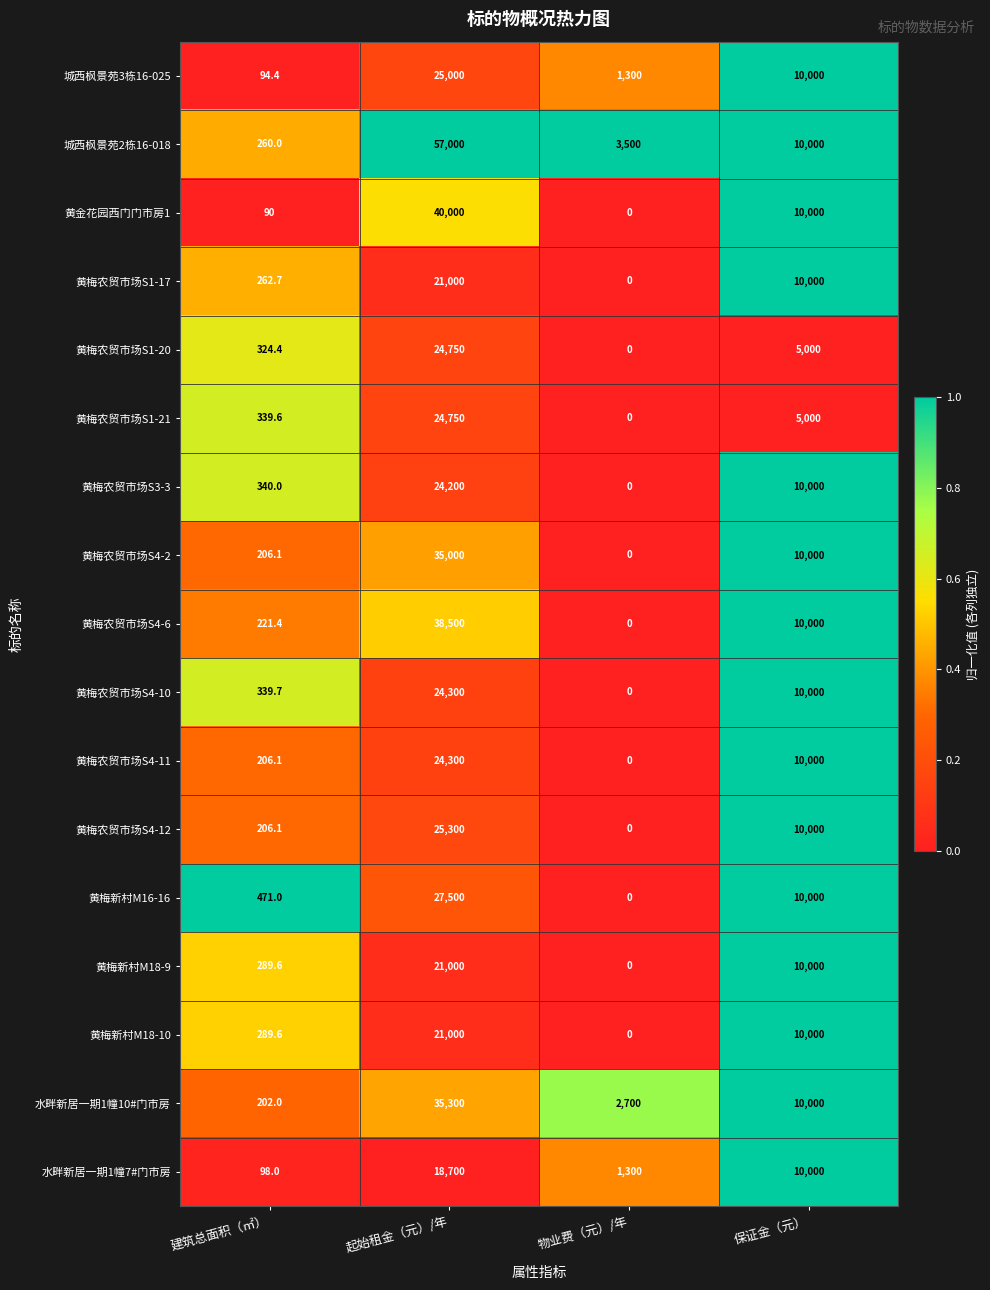

What is the average value of the 水畔新居一期1幢7#门市房 series?

7524.5